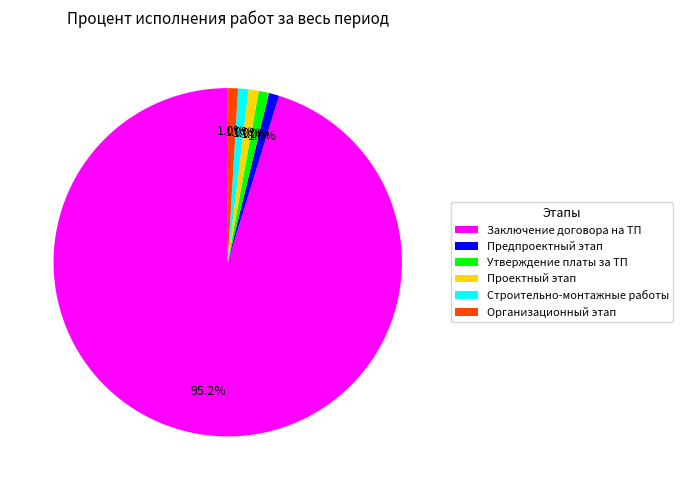

Which slice is the largest?

Заключение договора на ТП